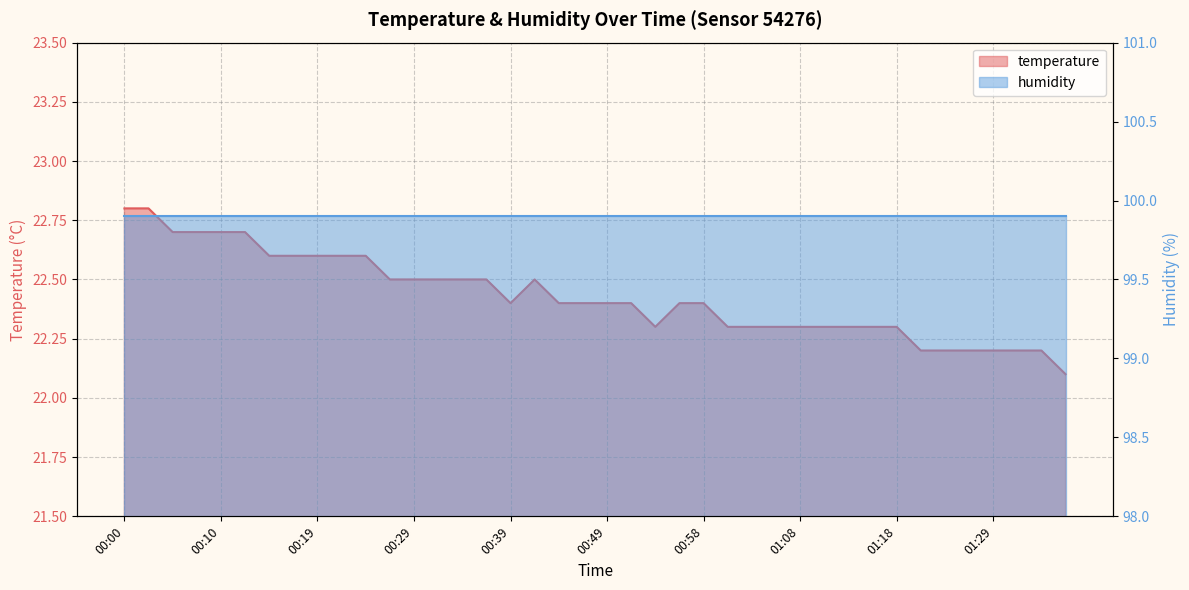

Rank the categories by value from lowest to highest.

01:36, 01:21, 01:24, 01:26, 01:29, 01:31, 01:33, 00:54, 01:01, 01:03, 01:06, 01:08, 01:11, 01:13, 01:16, 01:18, 00:39, 00:44, 00:46, 00:49, 00:51, 00:56, 00:58, 00:27, 00:29, 00:32, 00:34, 00:36, 00:41, 00:15, 00:17, 00:19, 00:22, 00:24, 00:05, 00:07, 00:10, 00:12, 00:00, 00:02